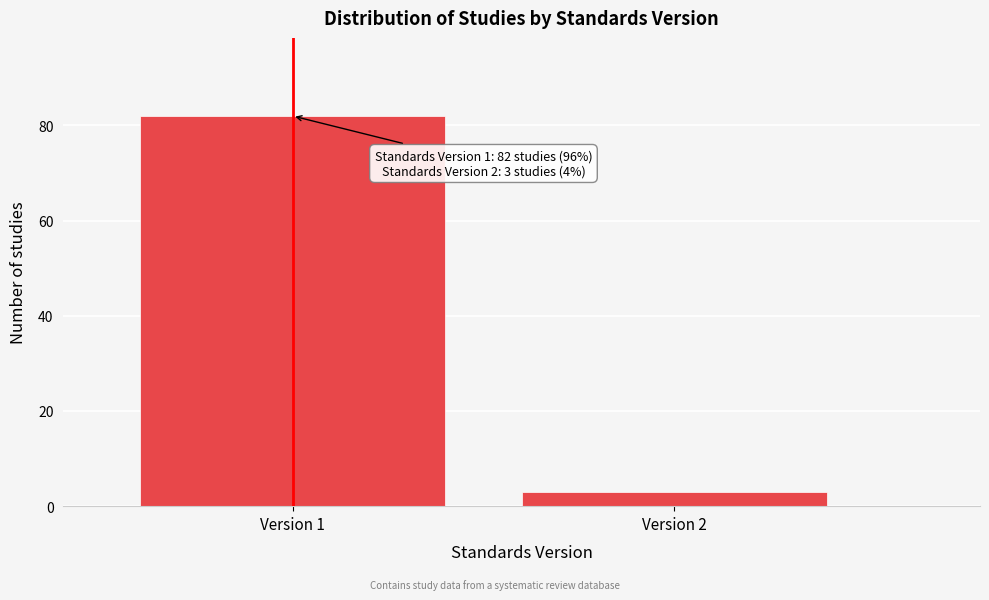

Reading left to right, transcribe all the data shown in this chart.

82	3